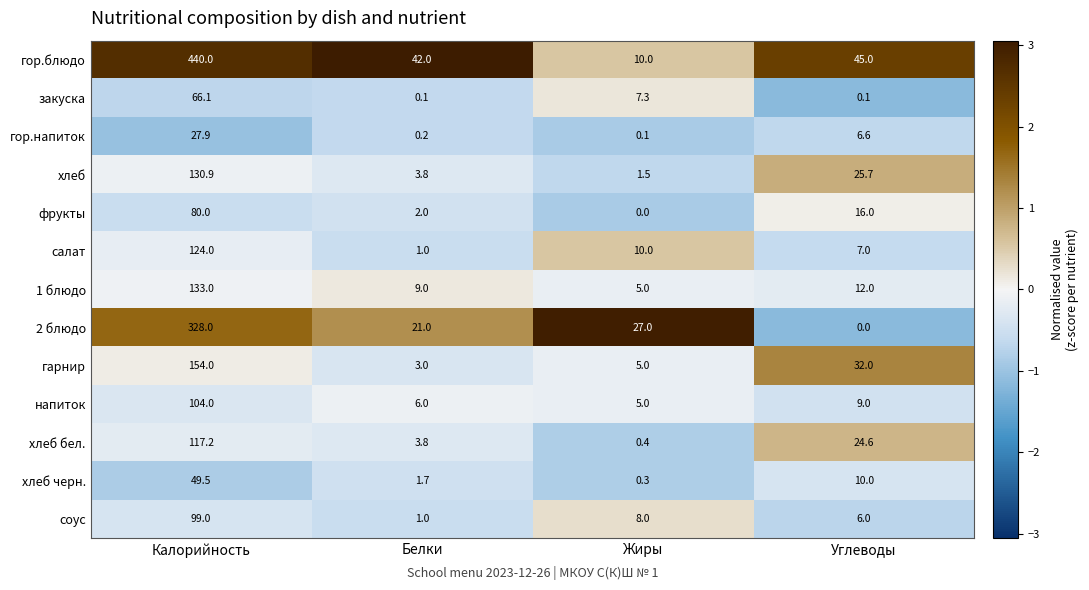

At how many categories does at least one series exceed 1?

4